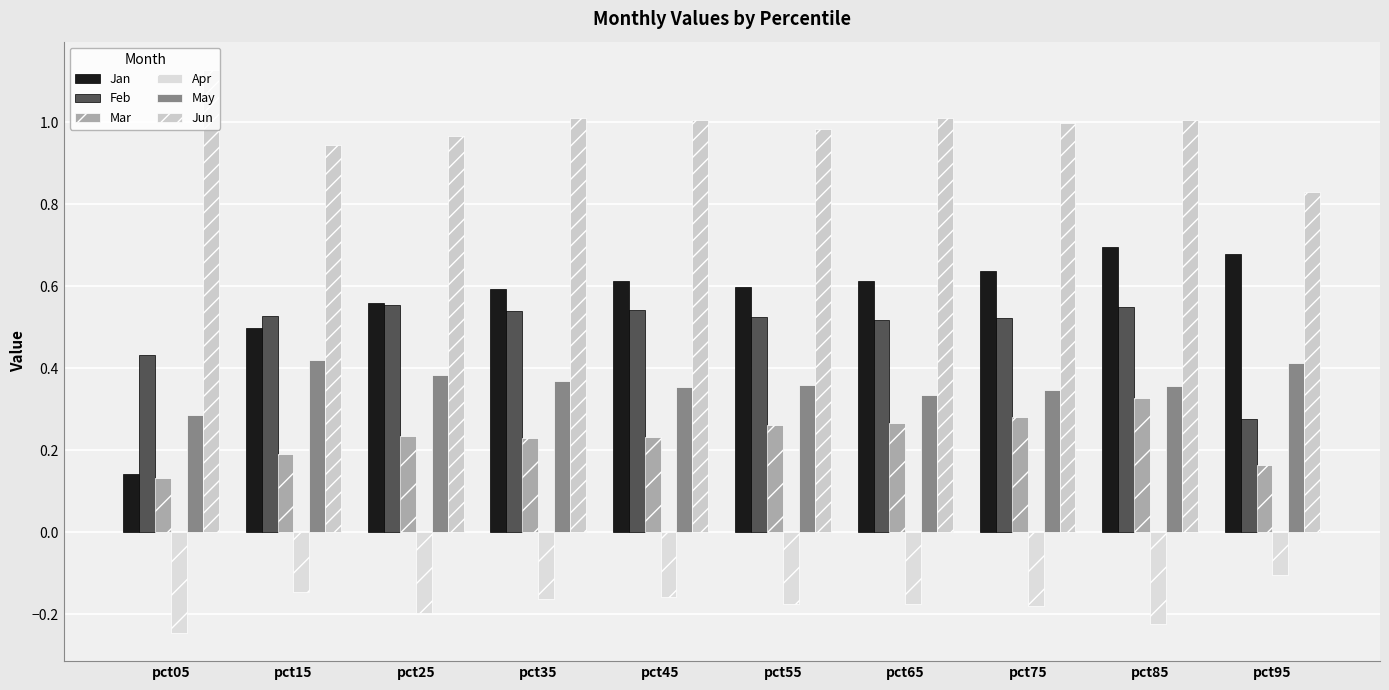

Which series has the largest range (max minus min)?

Jan